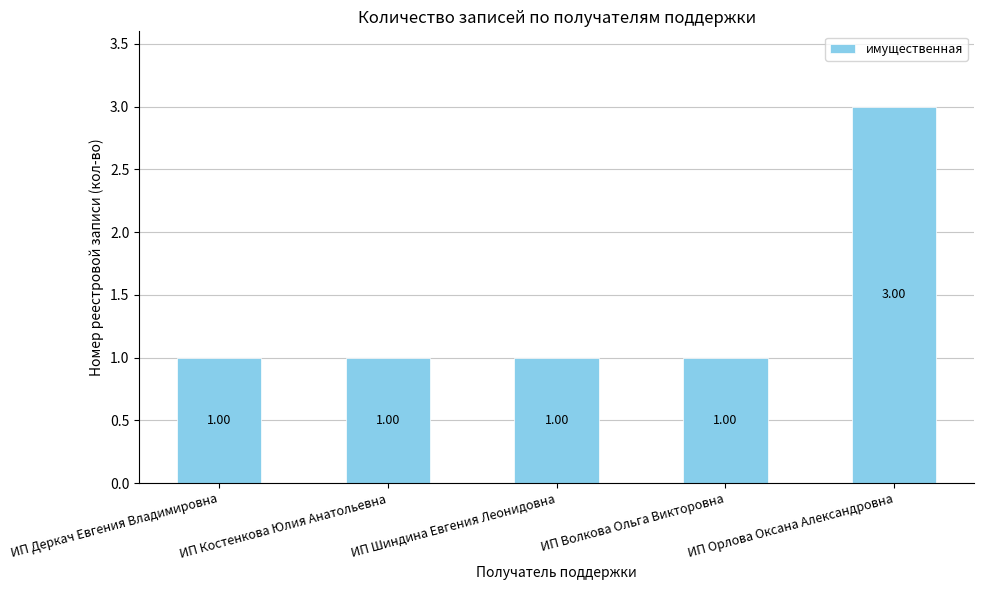

Reading left to right, transcribe all the data shown in this chart.

ИП Деркач Евгения Владимировна=1	ИП Костенкова Юлия Анатольевна=1	ИП Шиндина Евгения Леонидовна=1	ИП Волкова Ольга Викторовна=1	ИП Орлова Оксана Александровна=3